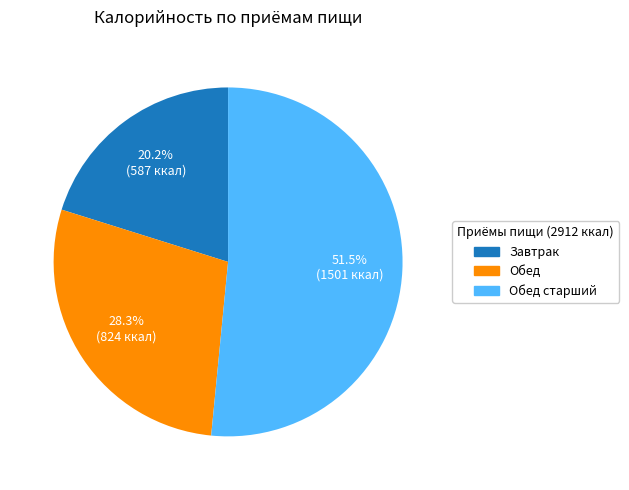

Which category has the biggest portion of the pie?

Обед старший